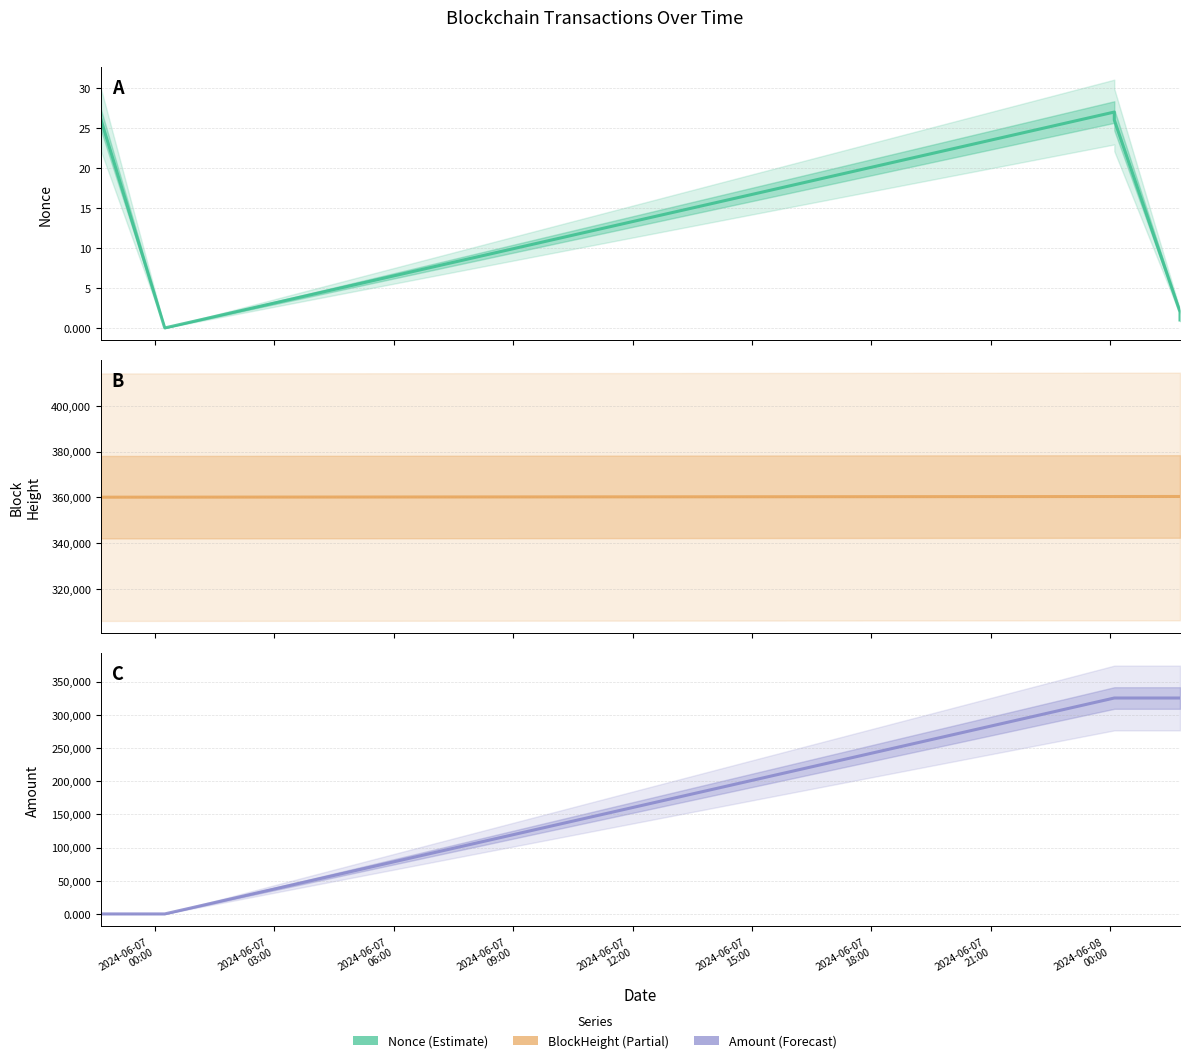

How many interior local peaks does the Nonce series have?

1